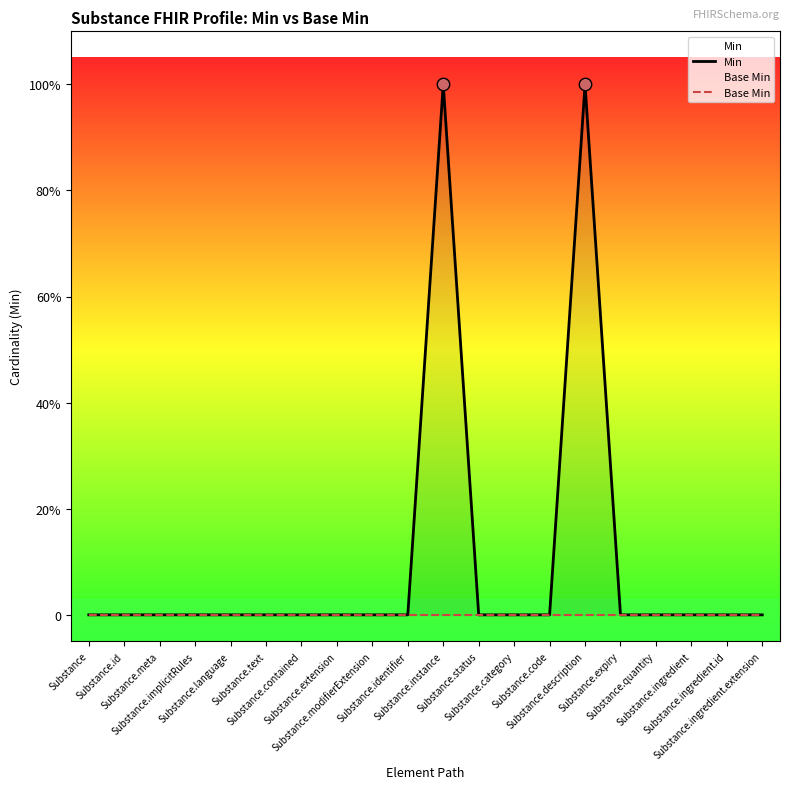

Which series contains the highest Y value?

Min